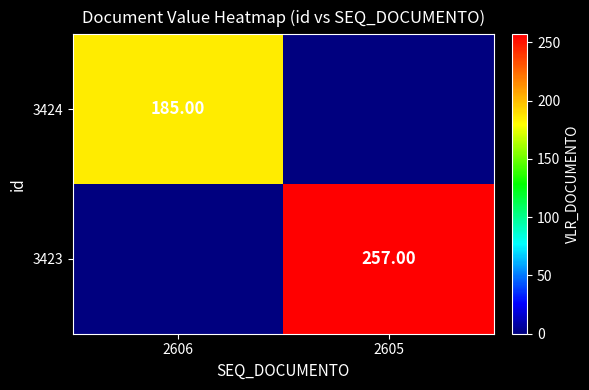

Which category has the lowest value in the 3423 series?

2606